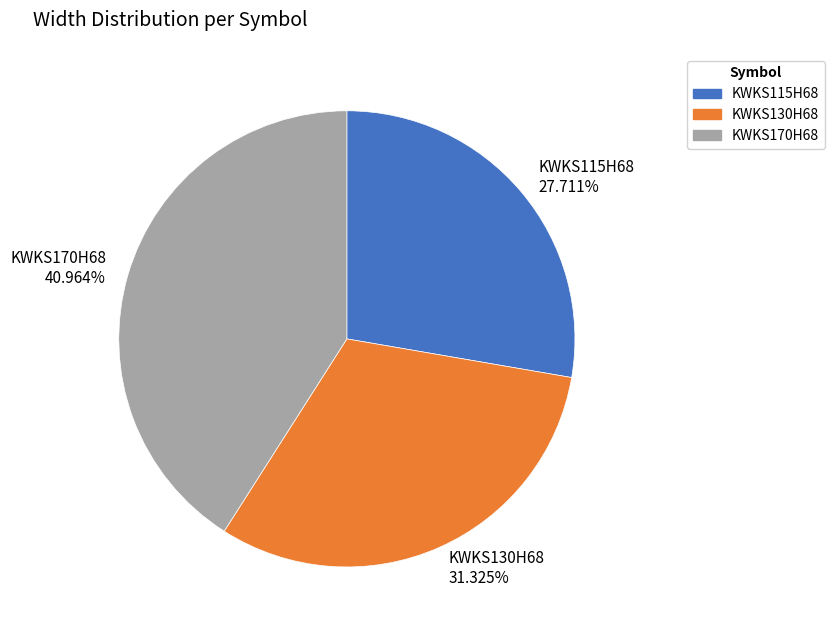

What is the ratio of the value at KWKS130H68 to the value at KWKS115H68?

1.1